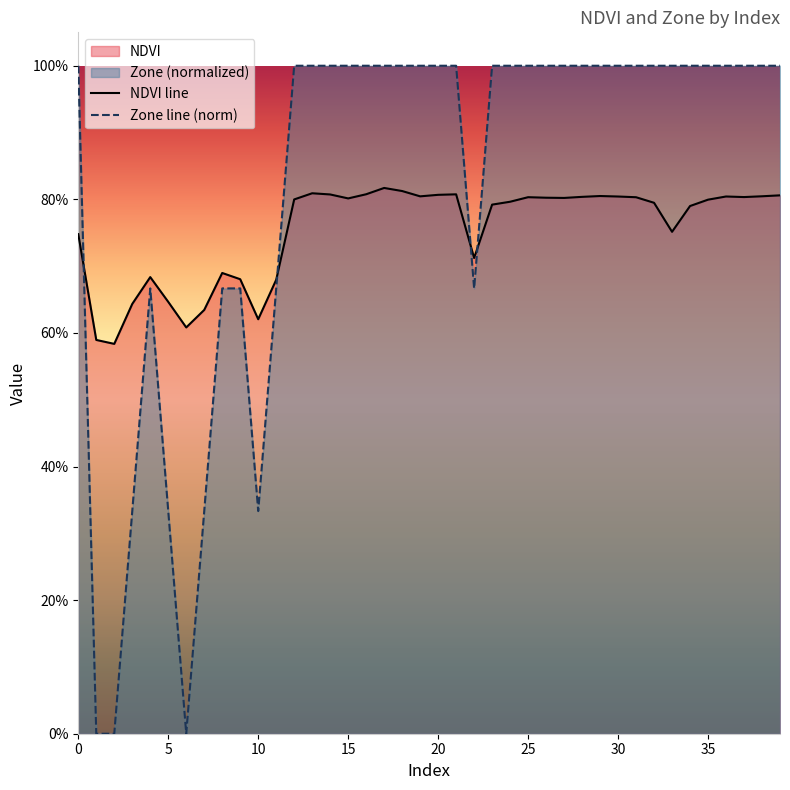

After their last crossing, which series has the higher values: Zone line (norm) or NDVI line?

Zone line (norm)